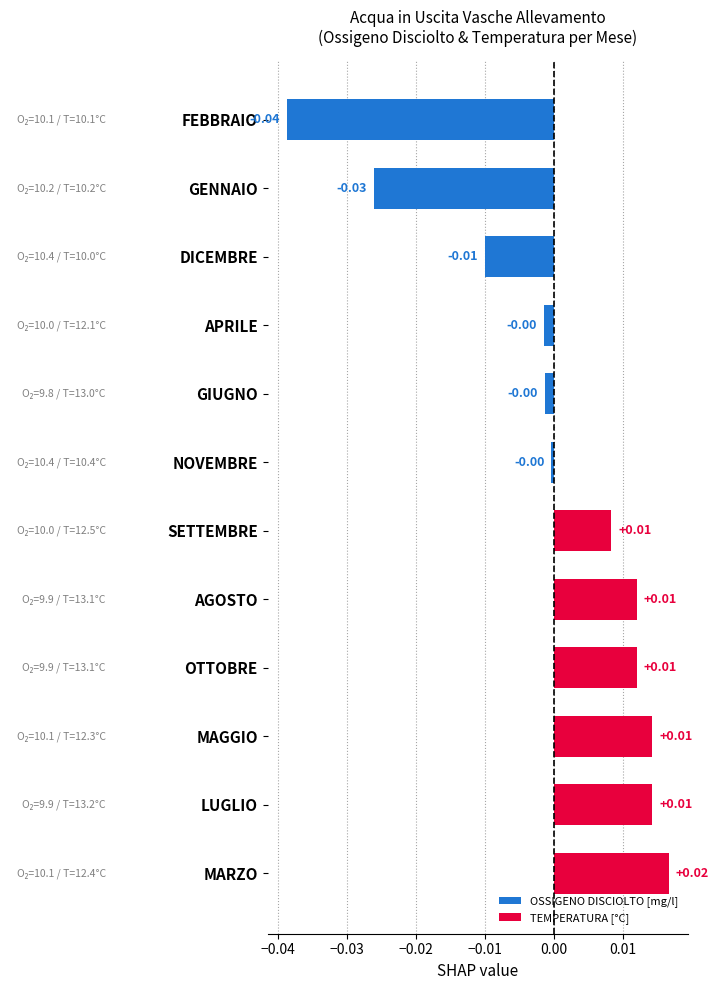

Which category has the highest value across all series?

MARZO